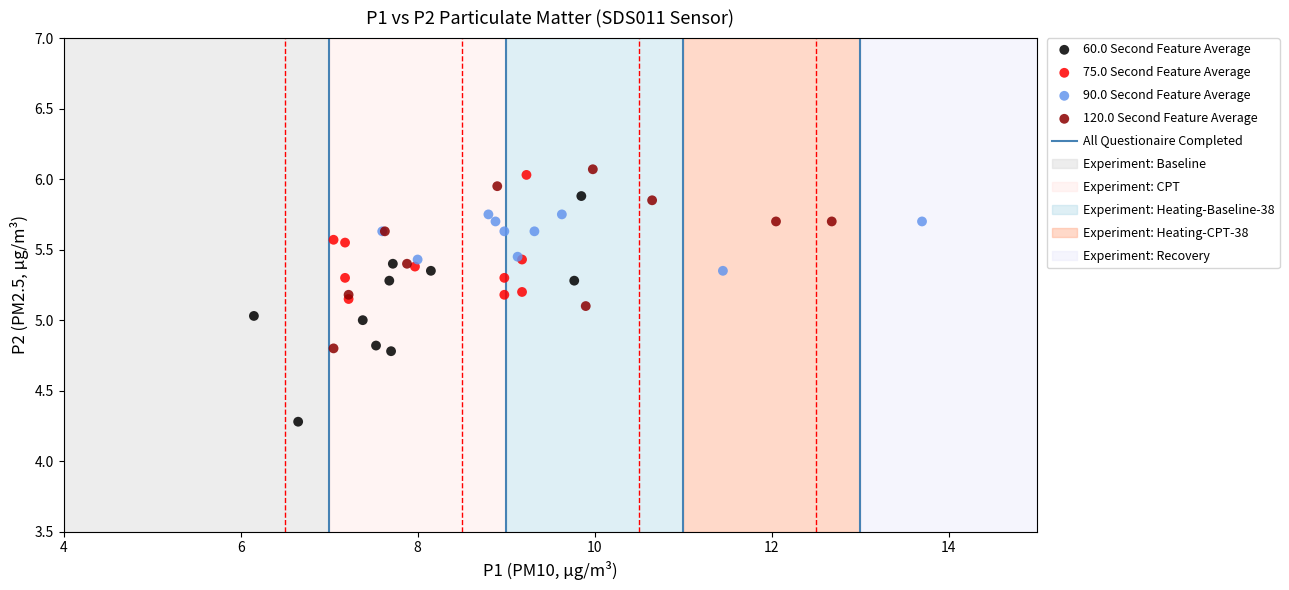

Which series reaches the minimum Y coordinate?

60.0 Second Feature Average